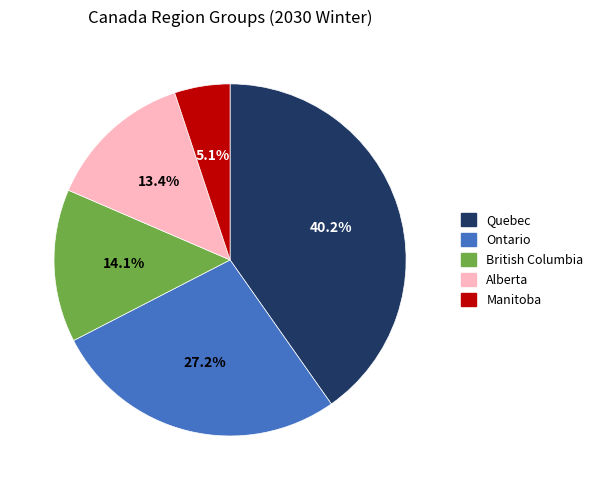

Is there any slice that represents more than half of the pie?

No